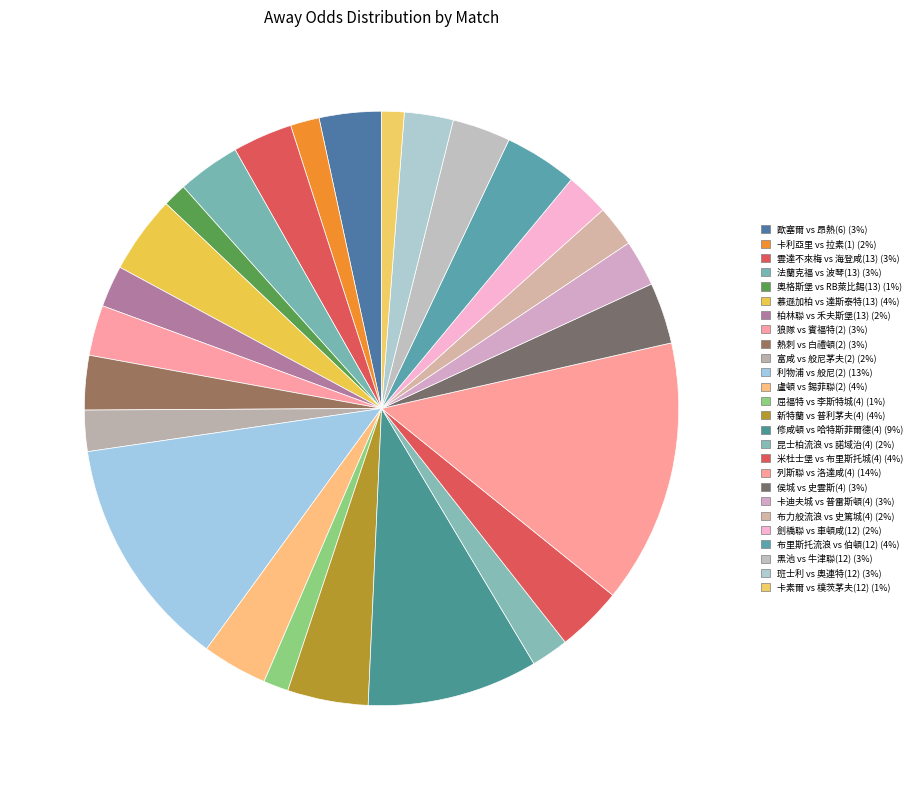

Count the number of slices in the pie.

26